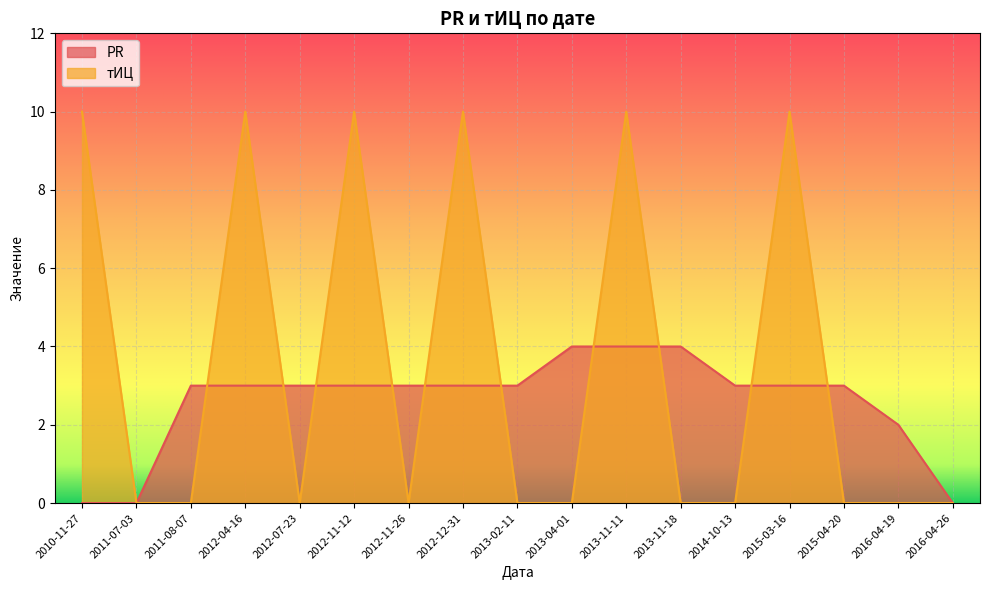

How many lines are shown in the chart?

2